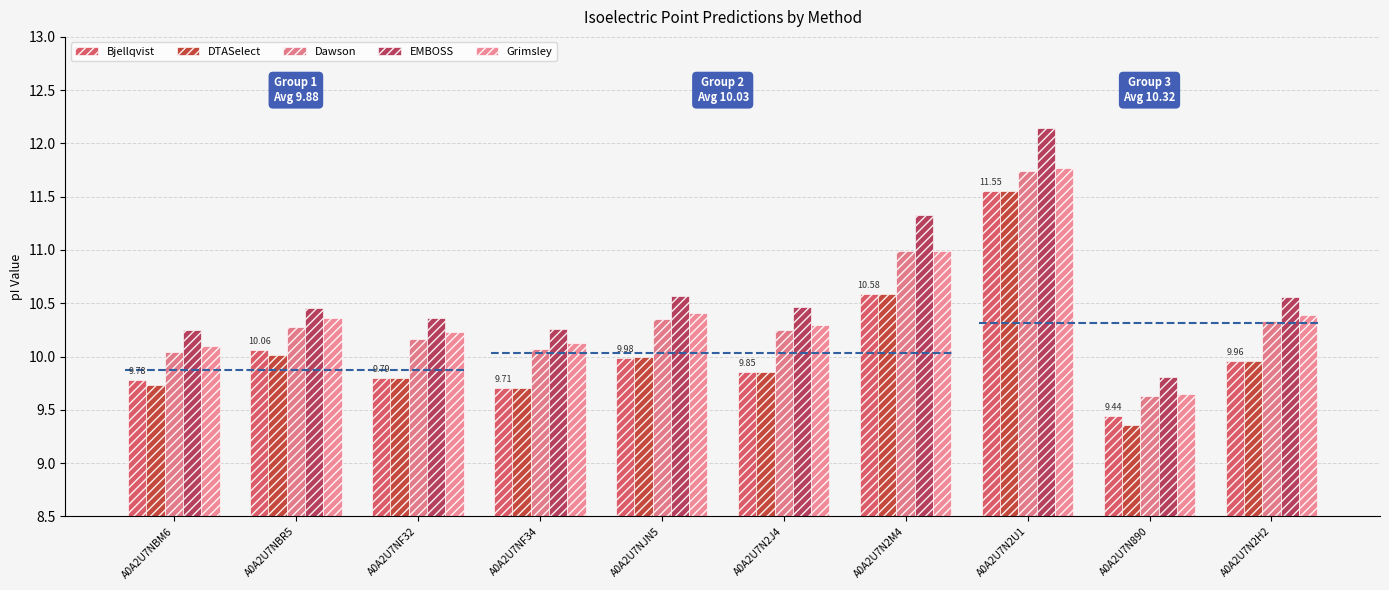

Which has a higher value, A0A2U7N2J4 or A0A2U7NBR5?

A0A2U7NBR5